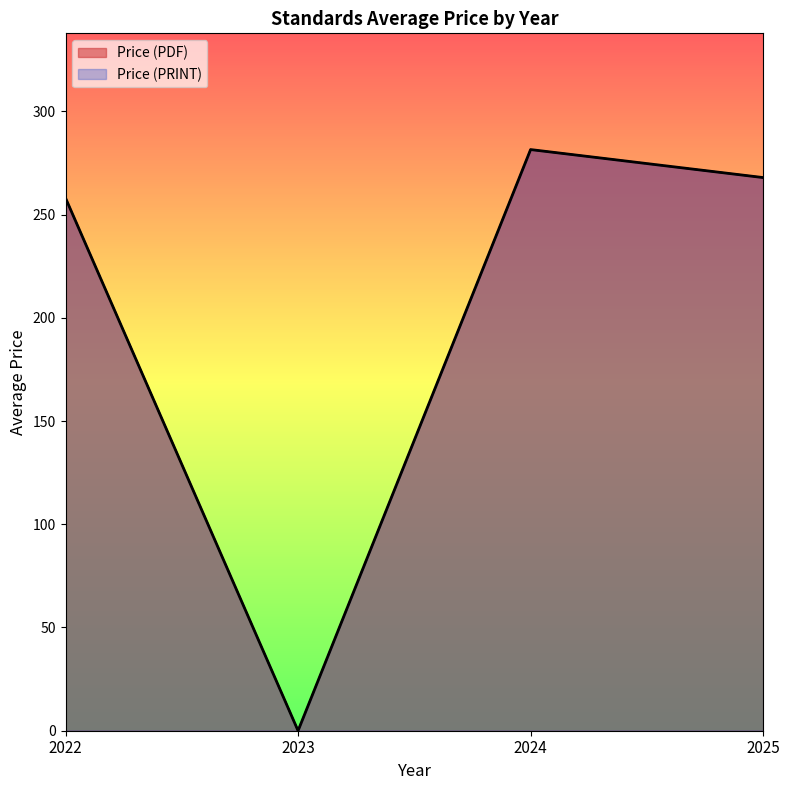

Does the chart display data point markers on the line(s)?

No